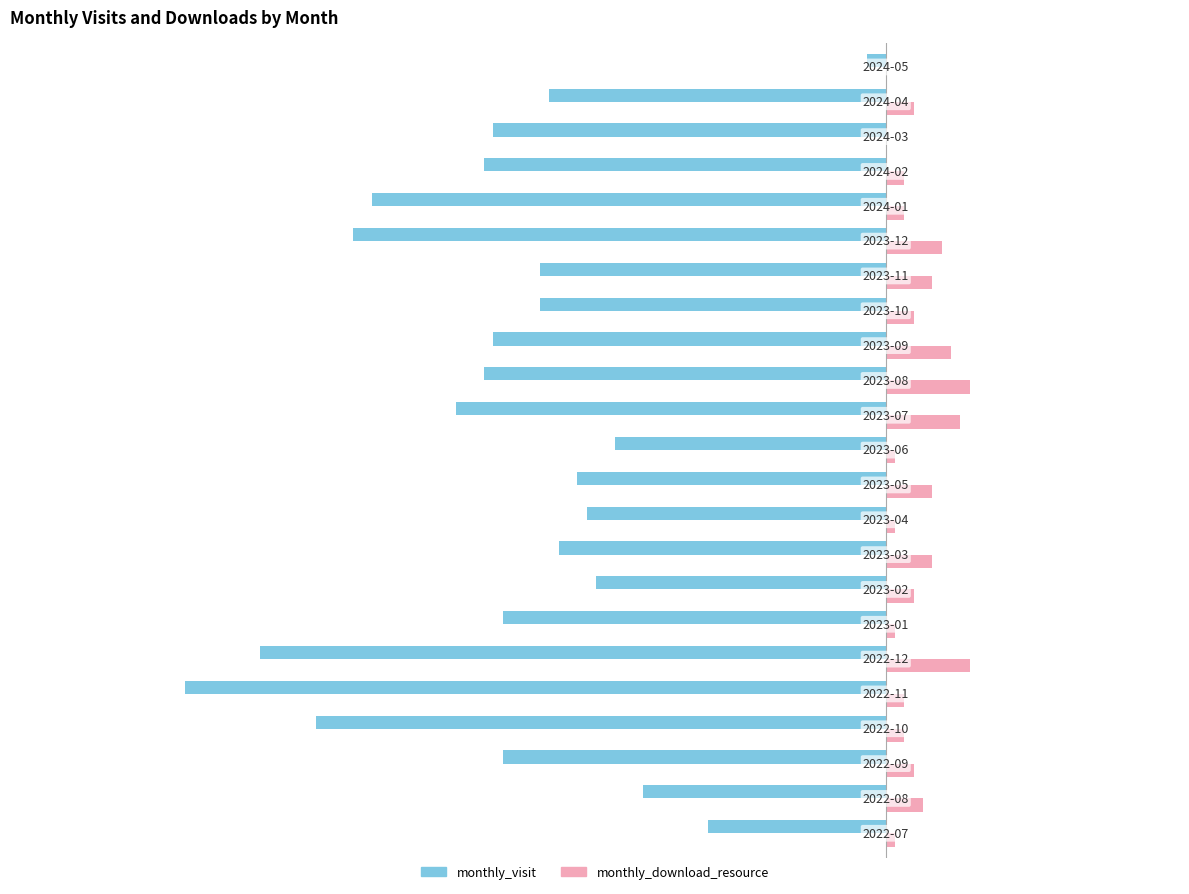

Which series has the largest total across all categories?

monthly_download_resource